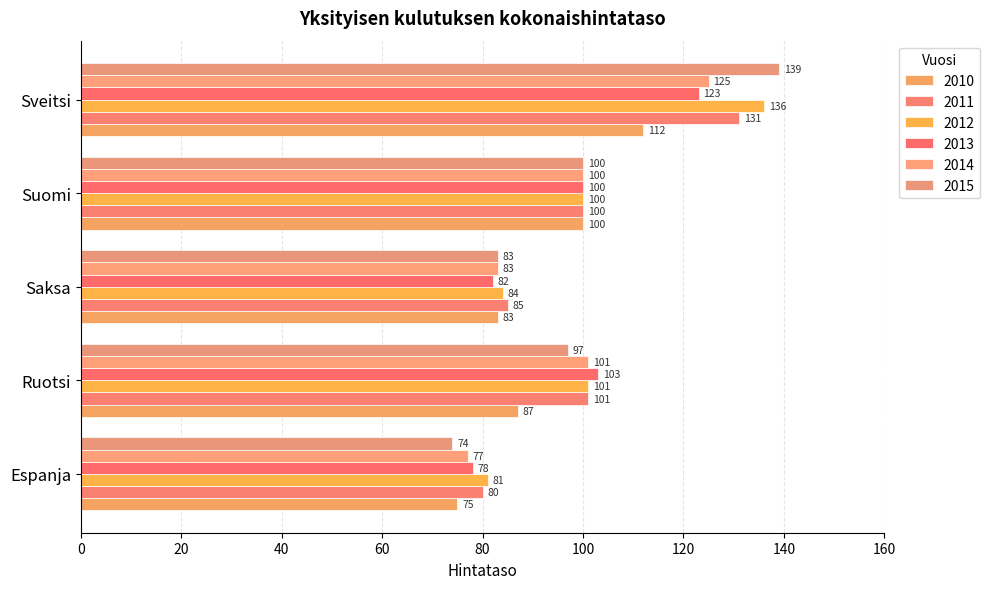

How many data points in 2011 are less than 100?

2